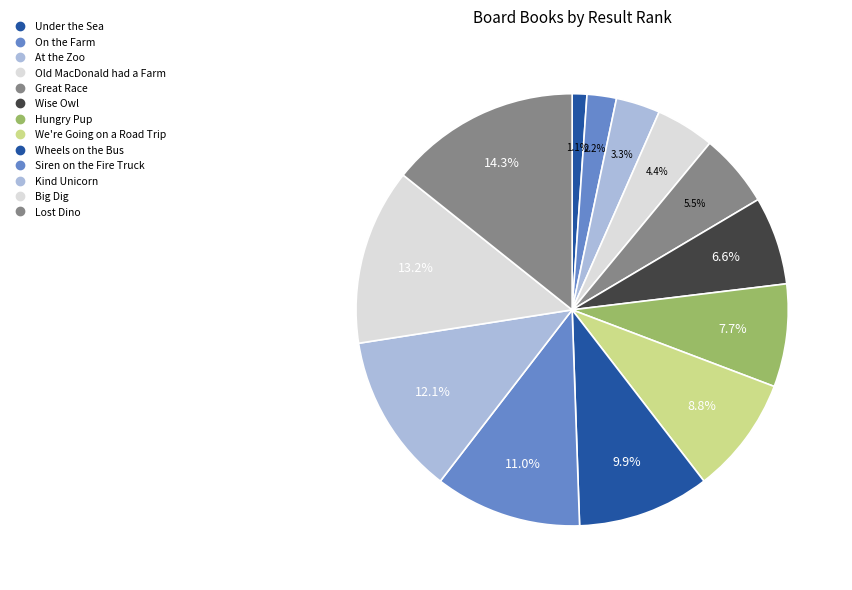

Count the number of slices in the pie.

13